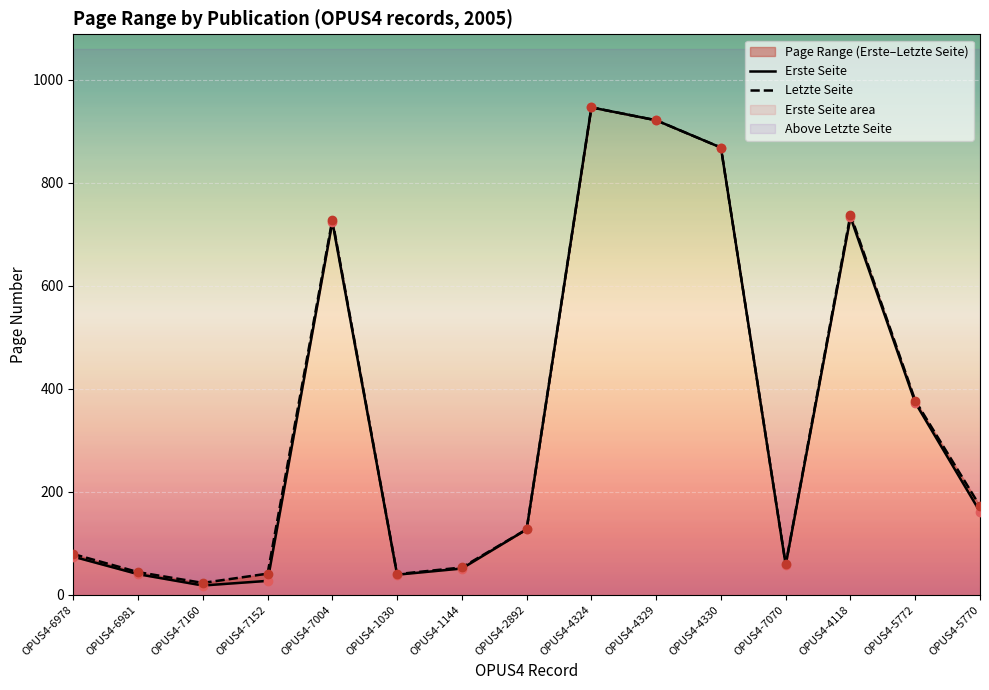

What is the label of the 14th point from the left?

OPUS4-5772